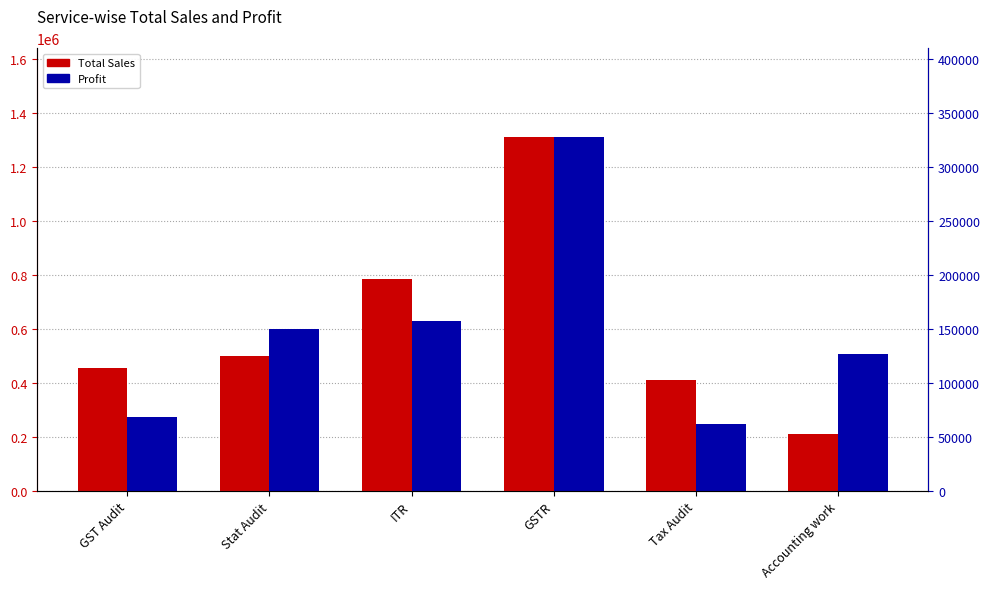

Reading left to right, extract all data points from this chart.

Total Sales: 454000	500000	785000	1312000	412000	211000
Profit: 68100	150000	157000	328000	61800	126600